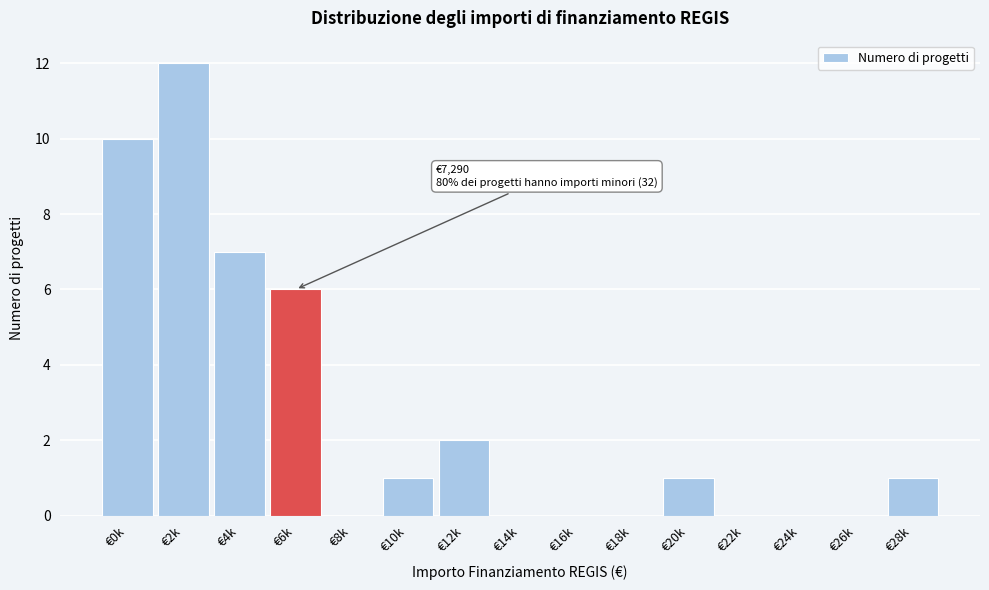

Reading right to left, transcribe all the data shown in this chart.

€28k=1	€26k=0	€24k=0	€22k=0	€20k=1	€18k=0	€16k=0	€14k=0	€12k=2	€10k=1	€8k=0	€6k=6	€4k=7	€2k=12	€0k=10